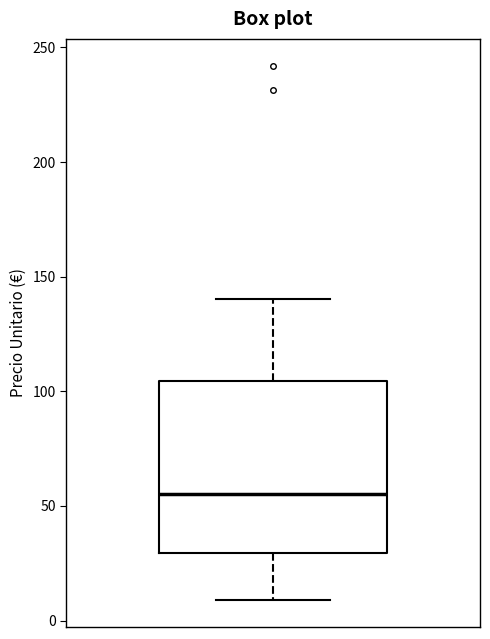

Transcribe this box plot: give where the median line is, the range the box spans, and where the two whiskers end, as read against the y-axis. The values are not printed on the chart, so give them approximately, as read against the axis.

median 55, box 30 to 105, whiskers 10 to 140